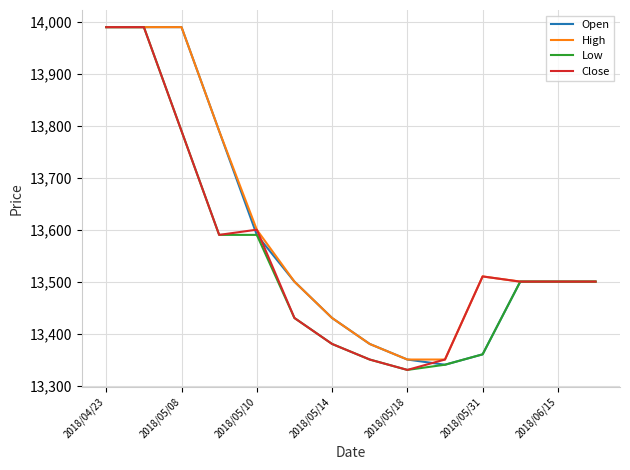

What is the greatest value displayed?

13990